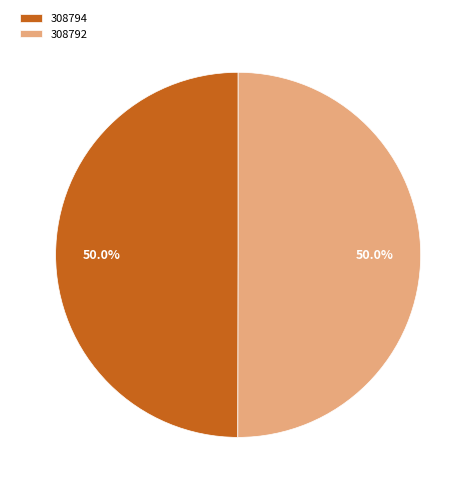

To the nearest percent, what is the average slice percentage?

50%